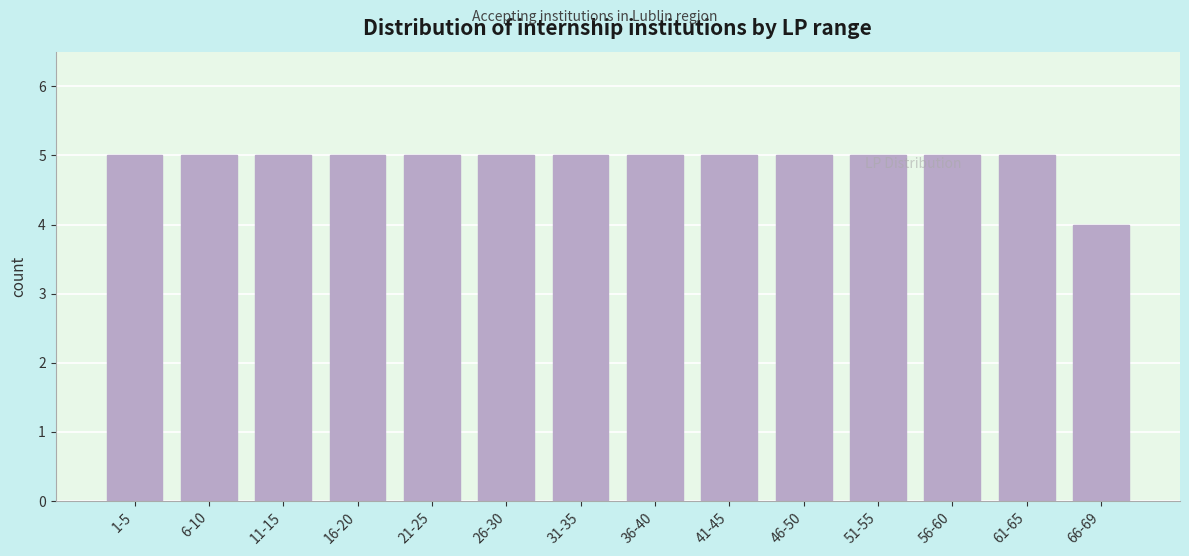

Reading left to right, what are all the values shown in this chart?

5	5	5	5	5	5	5	5	5	5	5	5	5	4